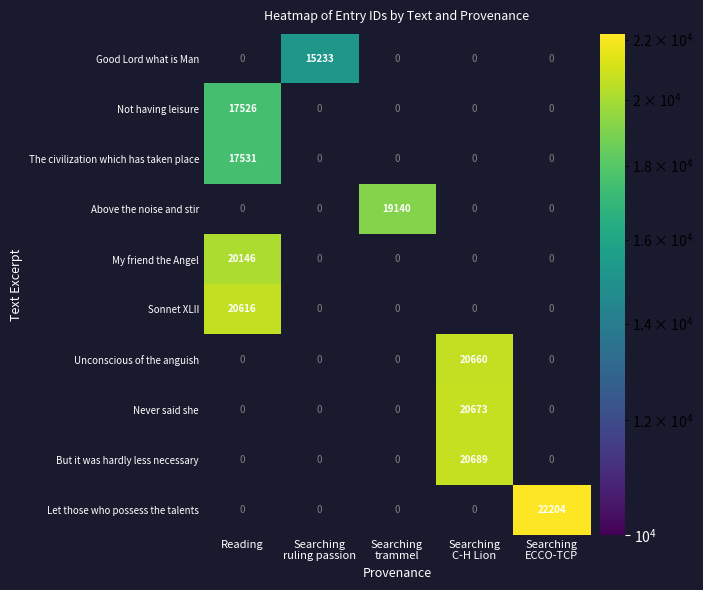

How many distinct data groups are displayed?

10